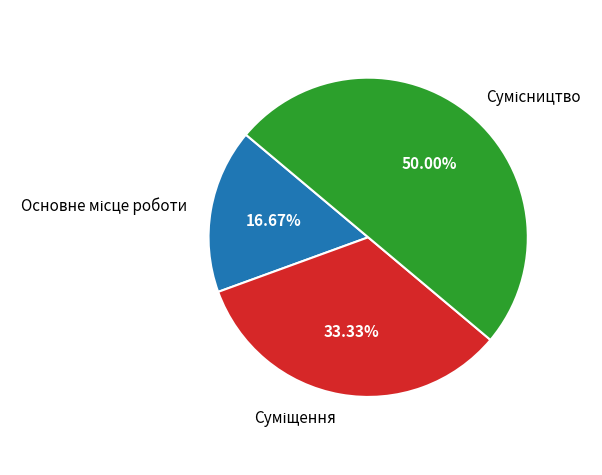

How many segments does this pie chart have?

3